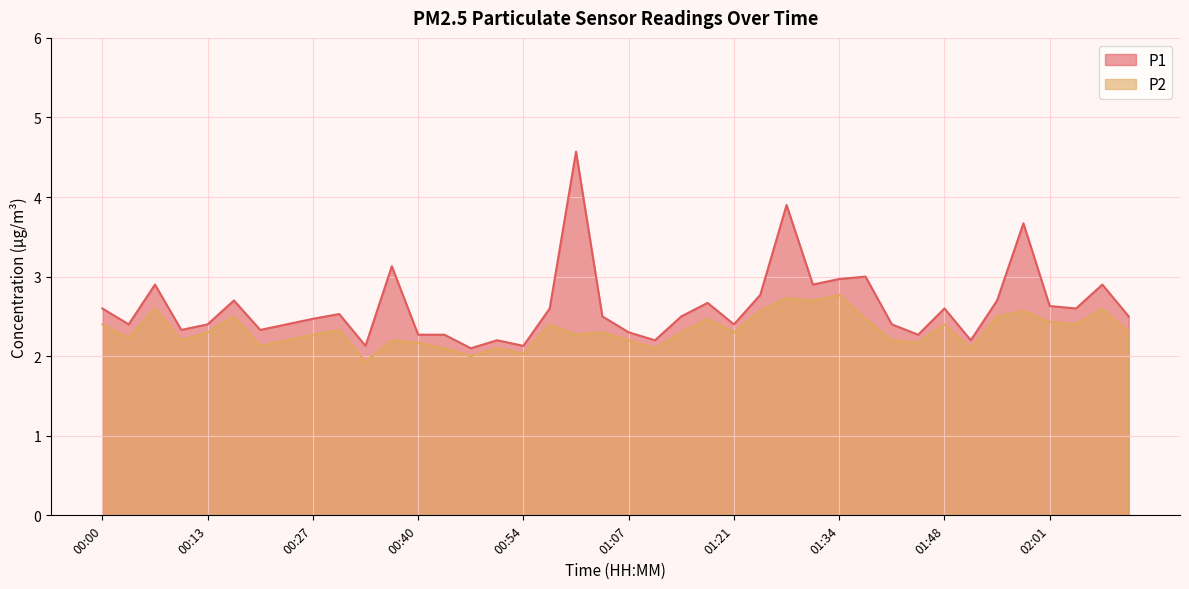

At which category is the sum across all series the highest?

01:00